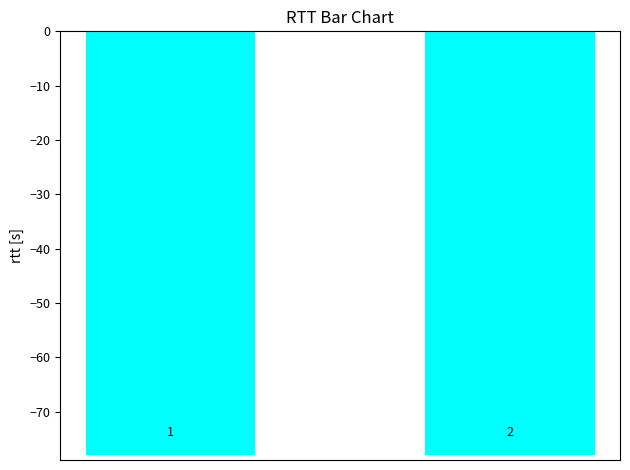

Does the chart contain any negative values?

Yes